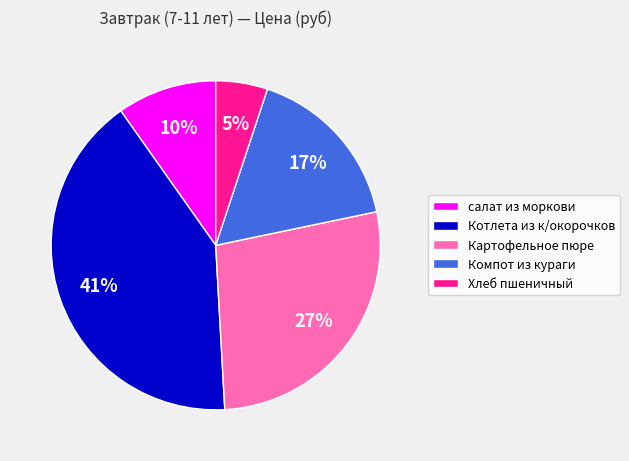

Combined, do Котлета из к/окорочков and Картофельное пюре account for over 50%?

Yes